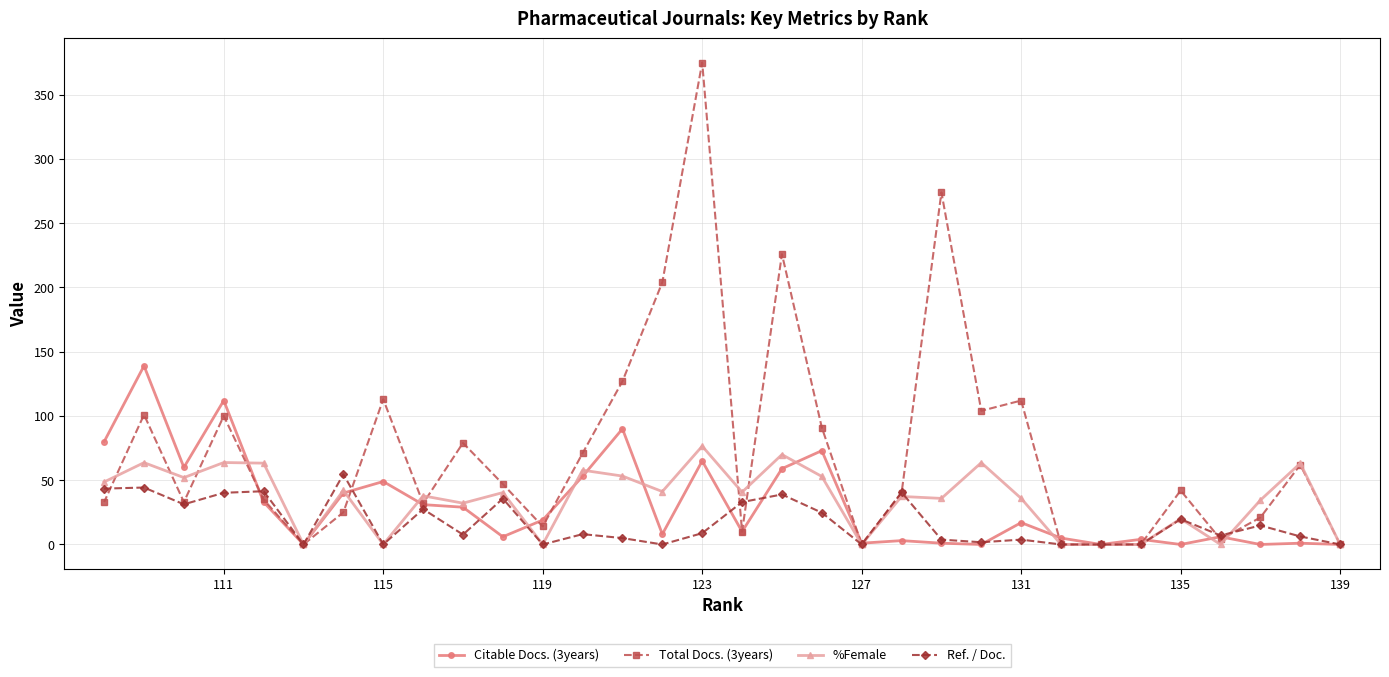

How many times do Ref. / Doc. and Total Docs. (3years) cross each other?

8